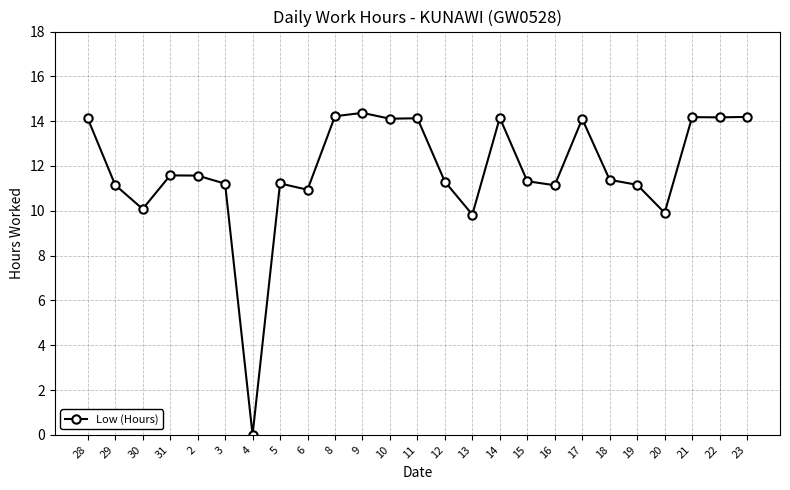

What position from the left is 22?

24